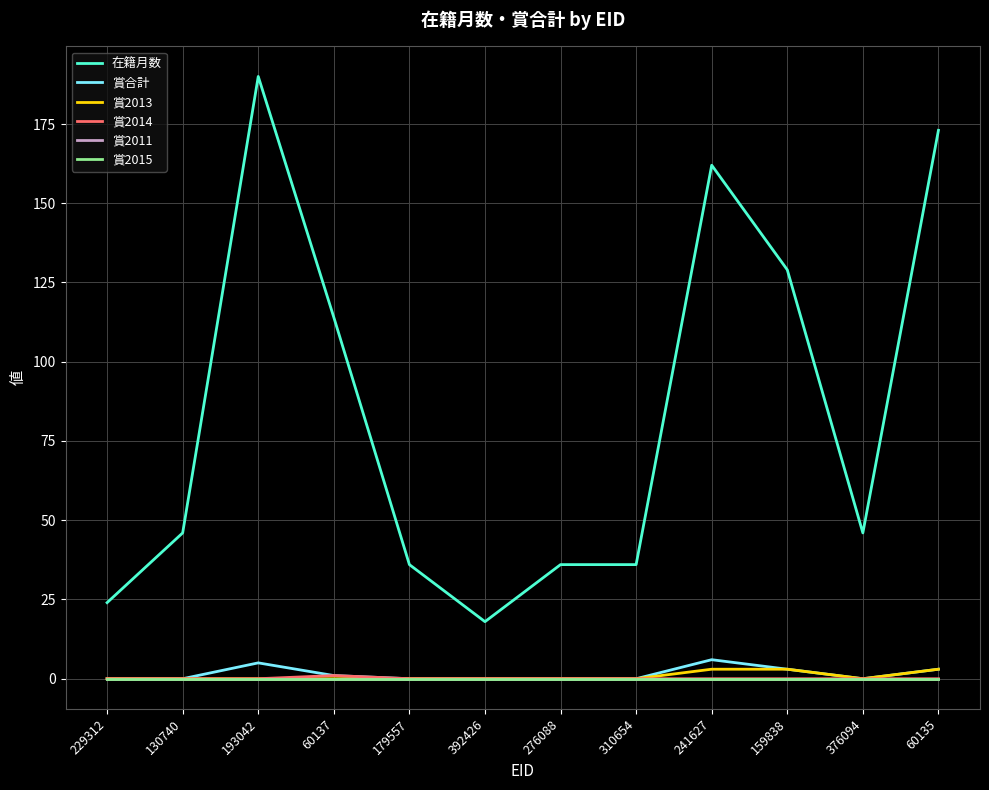

Does the chart display data point markers on the line(s)?

No